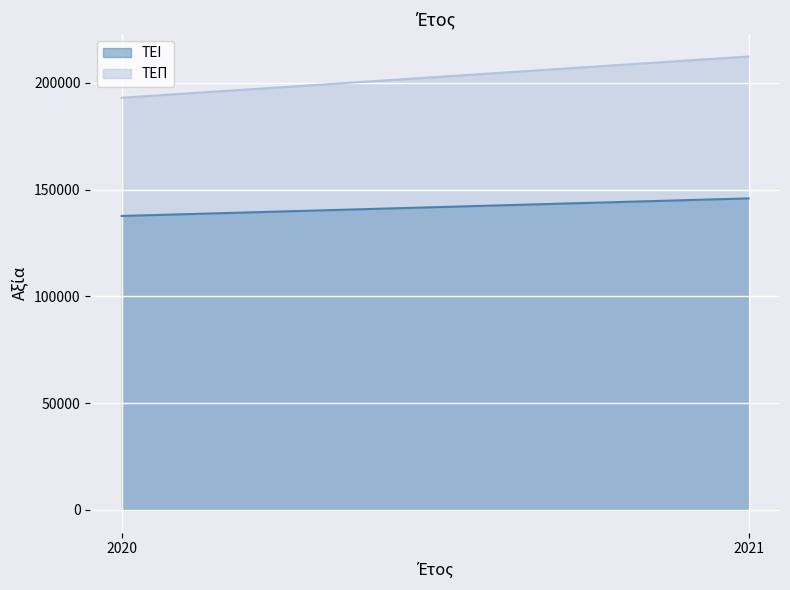

What is the difference between the ΤΕΙ values at 2020 and 2021?

8226